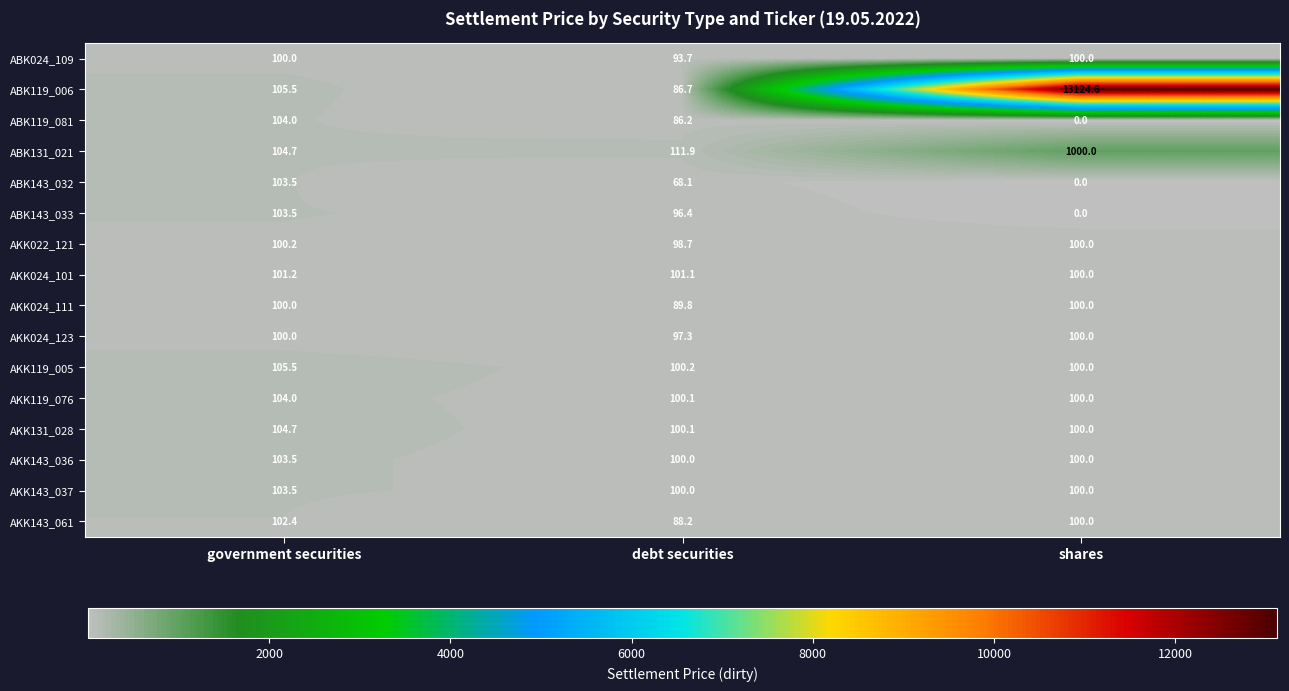

Rank the categories by ABK119_006 value from lowest to highest.

debt securities, government securities, shares